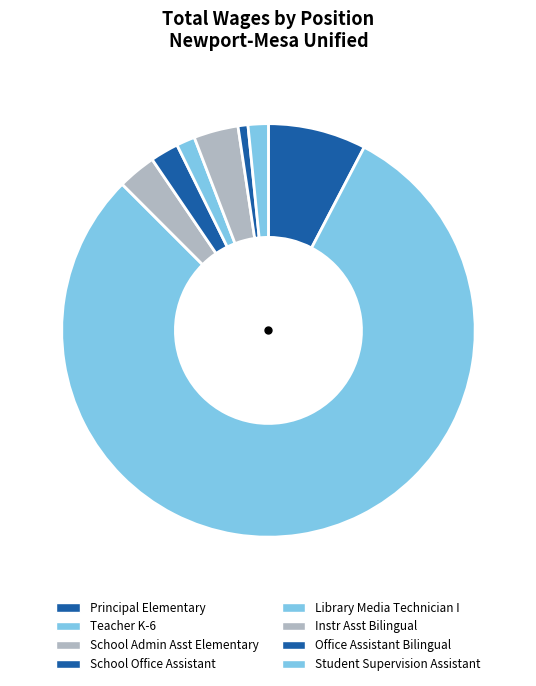

Count the number of slices in the pie.

8